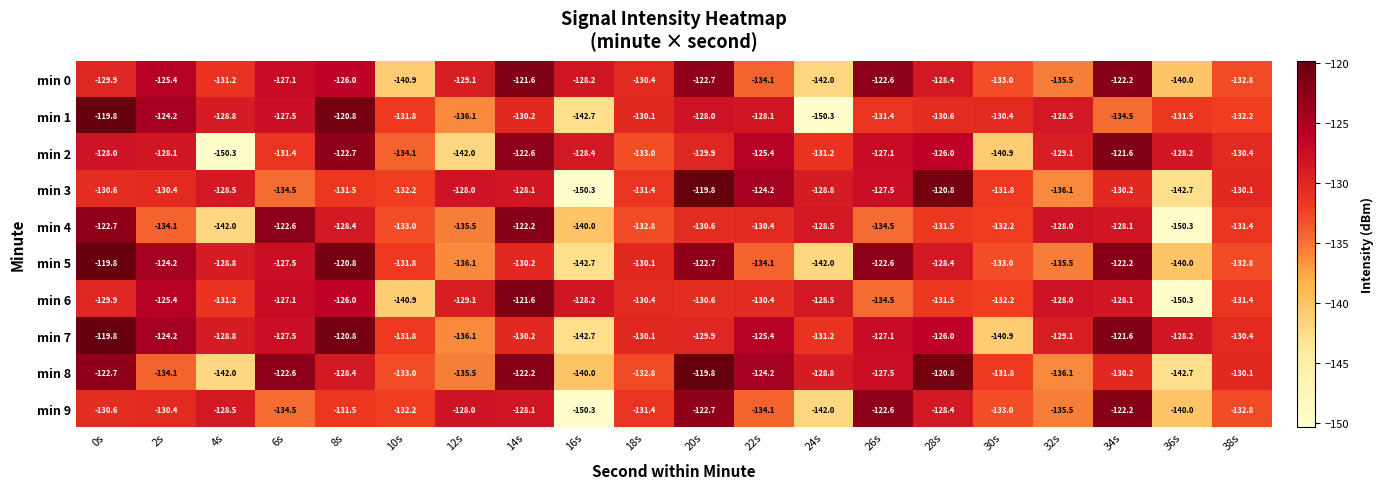

Count the number of categories in the chart.

20